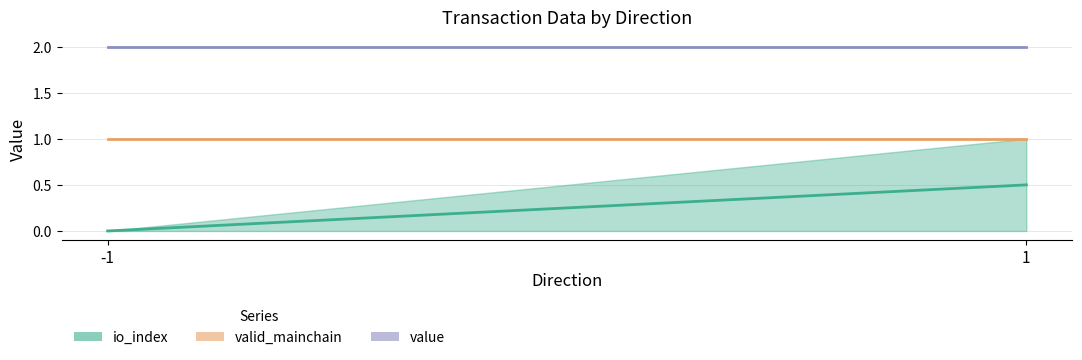

How many data points does each series have?

2